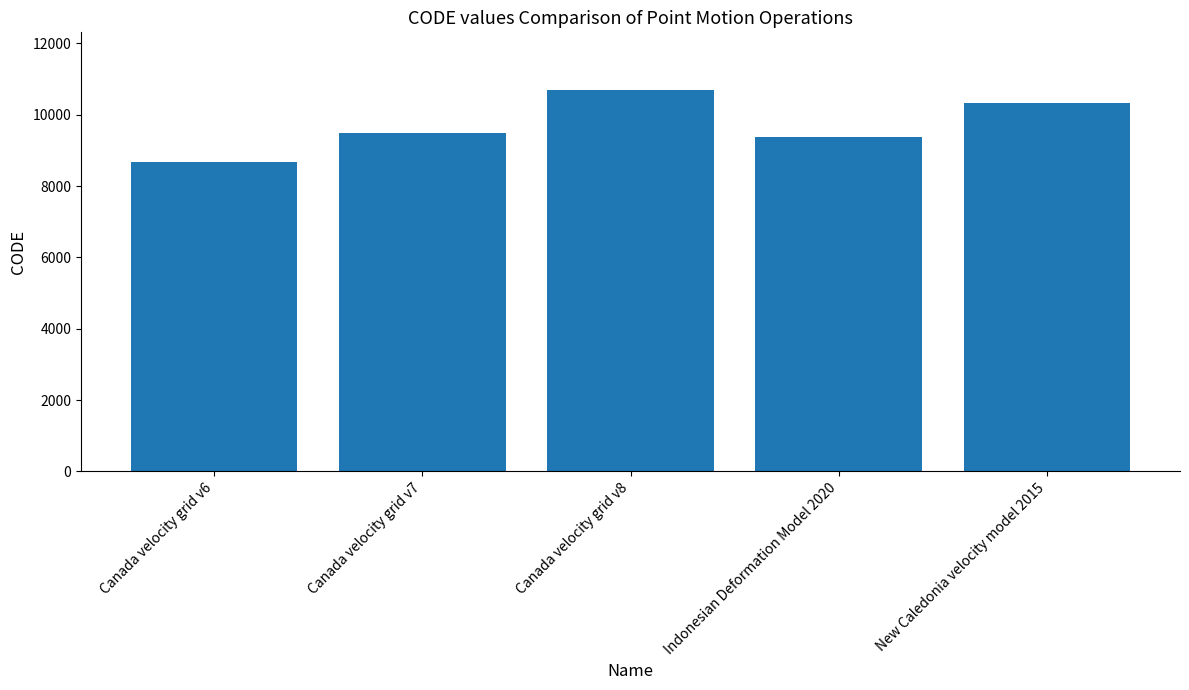

Count the number of data series in this chart.

1